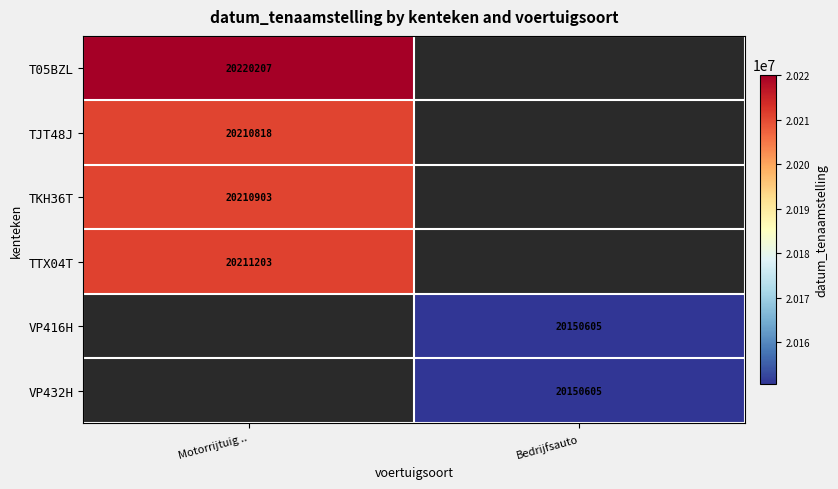

True or false: VP432H has a value of 13346718 at Bedrijfsauto.

False